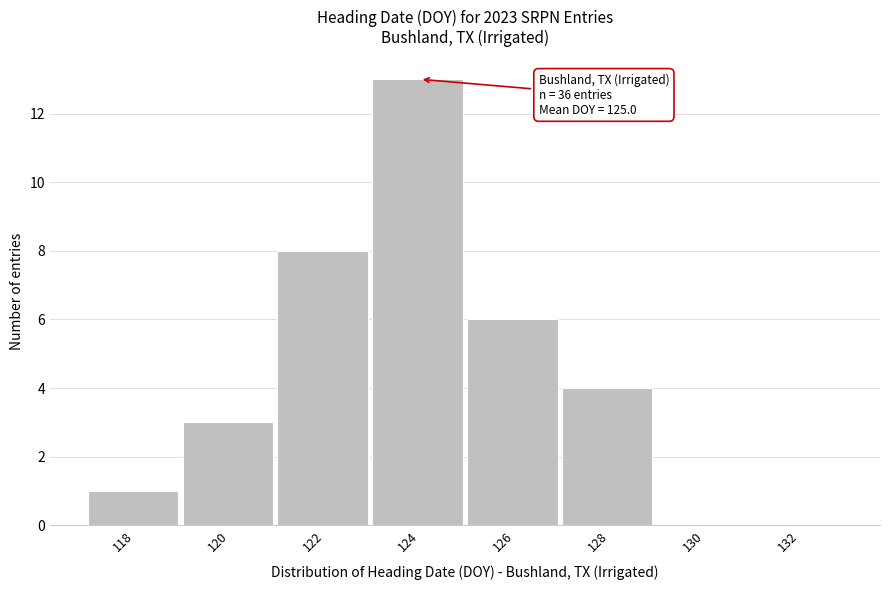

Reading left to right, list all the values displayed in this chart.

118=1	120=3	122=8	124=13	126=6	128=4	130=0	132=0